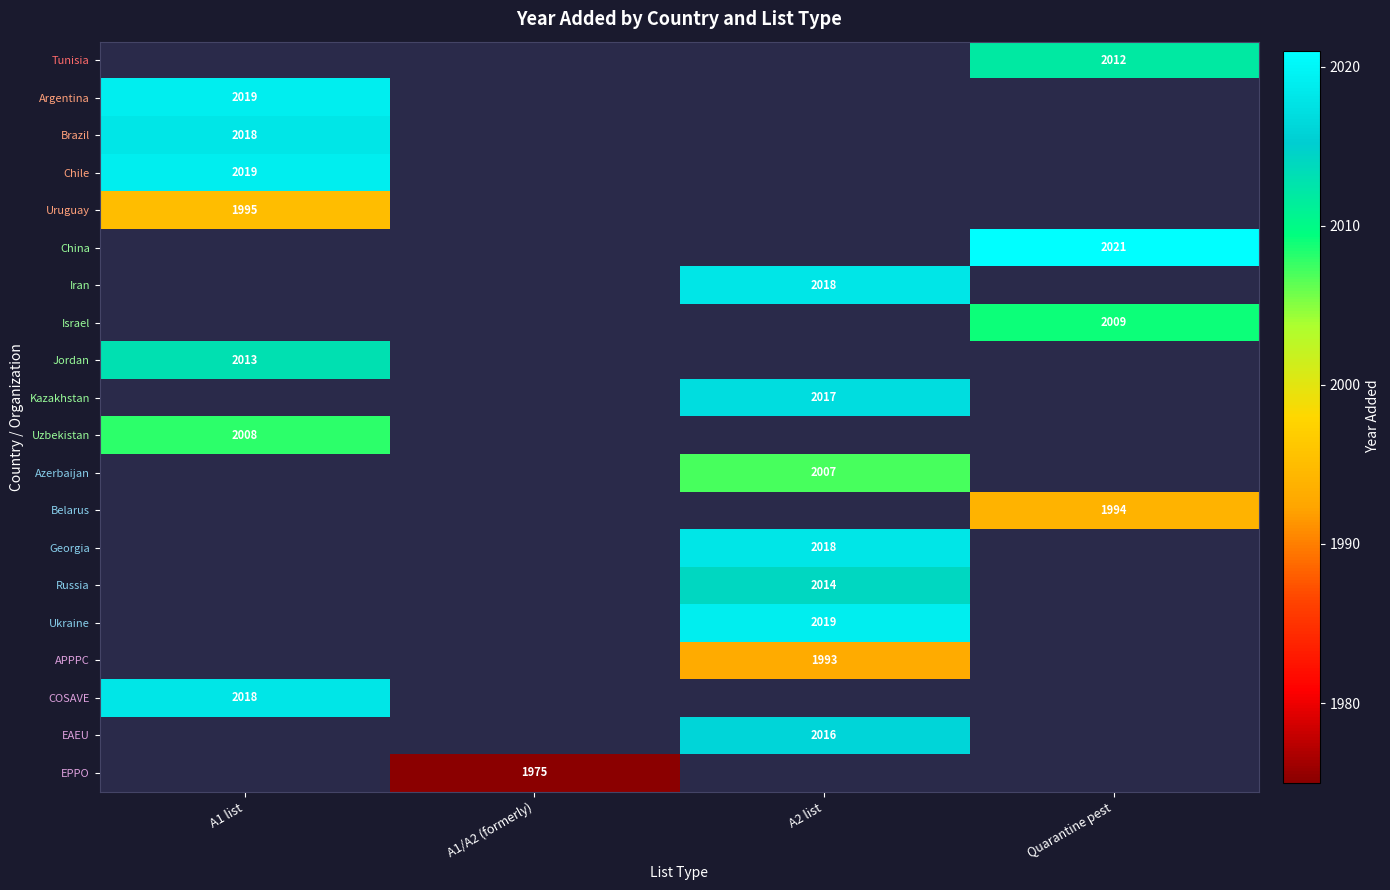

The value of Jordan at A1 list is 661. True or false?

False